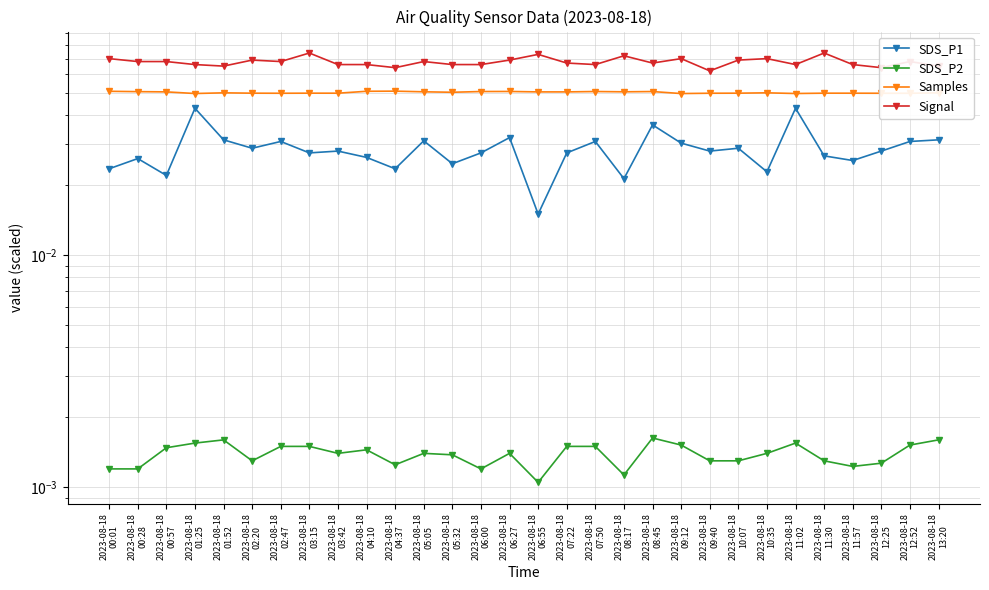

What is the sum of all Samples values?

1.5